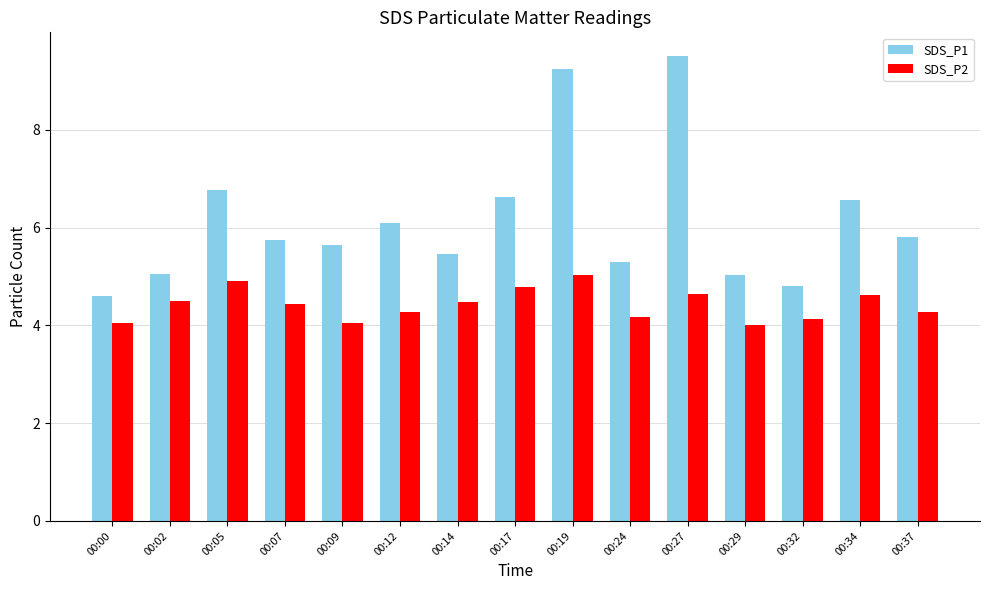

What are all the series names shown in the legend?

SDS_P1, SDS_P2